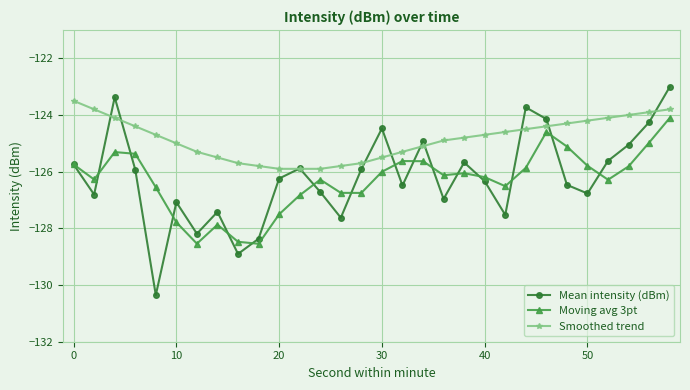

What is the maximum value shown in the chart?

-123.0